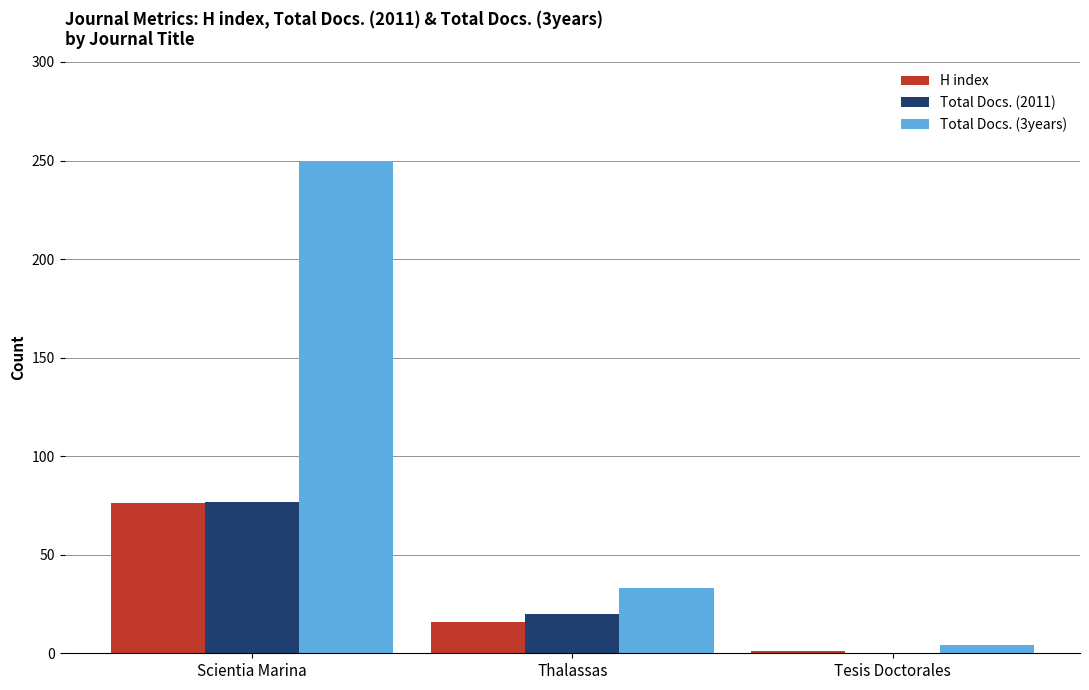

What is the sum of the H index values at Thalassas and Tesis Doctorales?

17